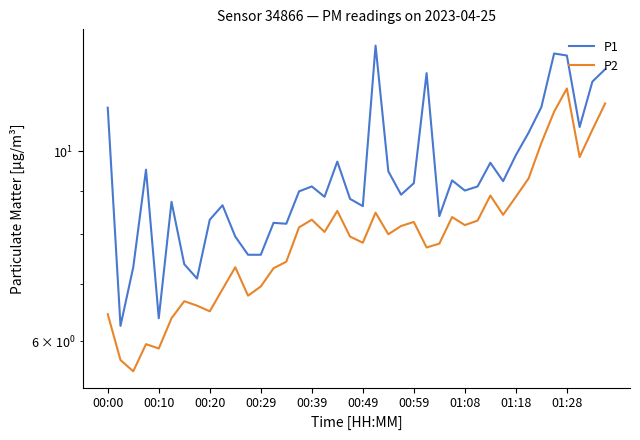

True or false: P2 and P1 intersect in this chart.

False